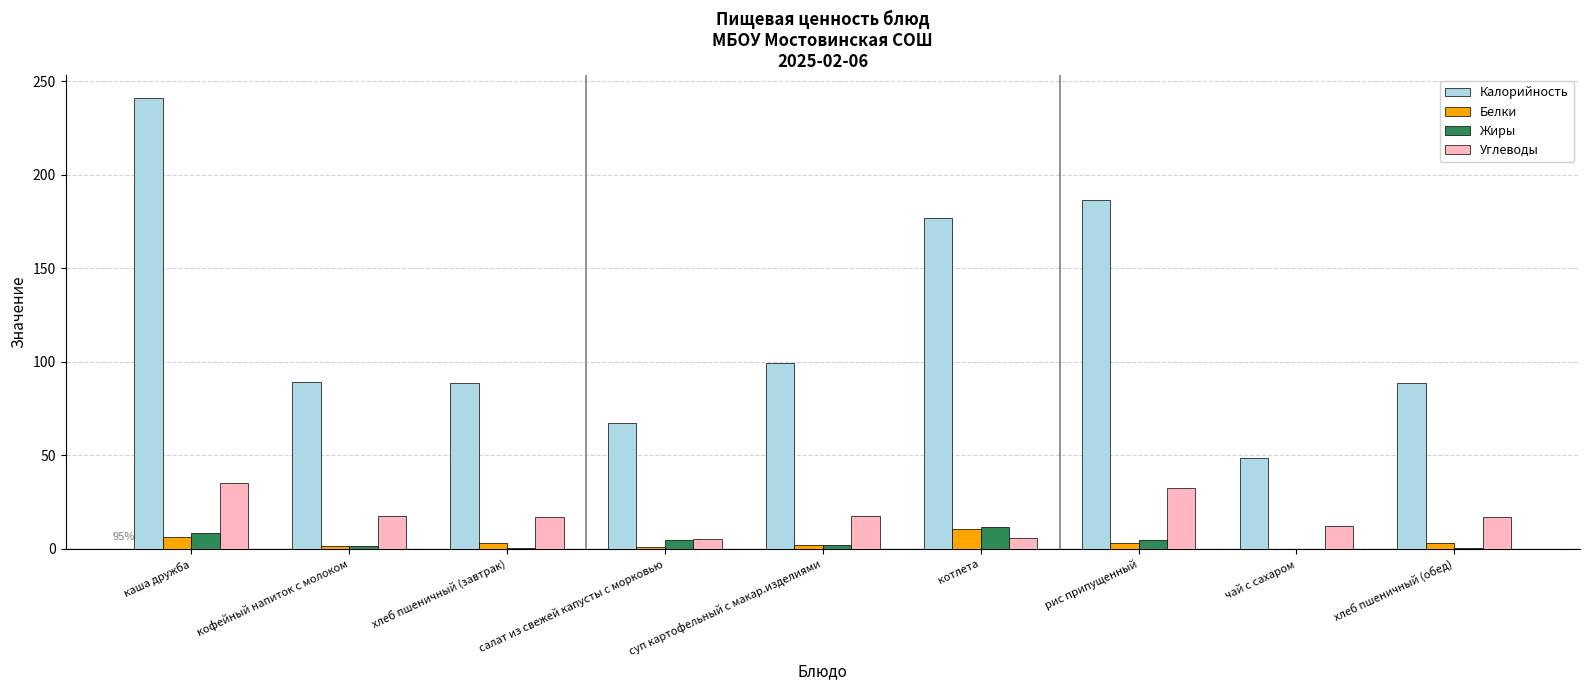

At which category is the sum across all series the highest?

каша дружба